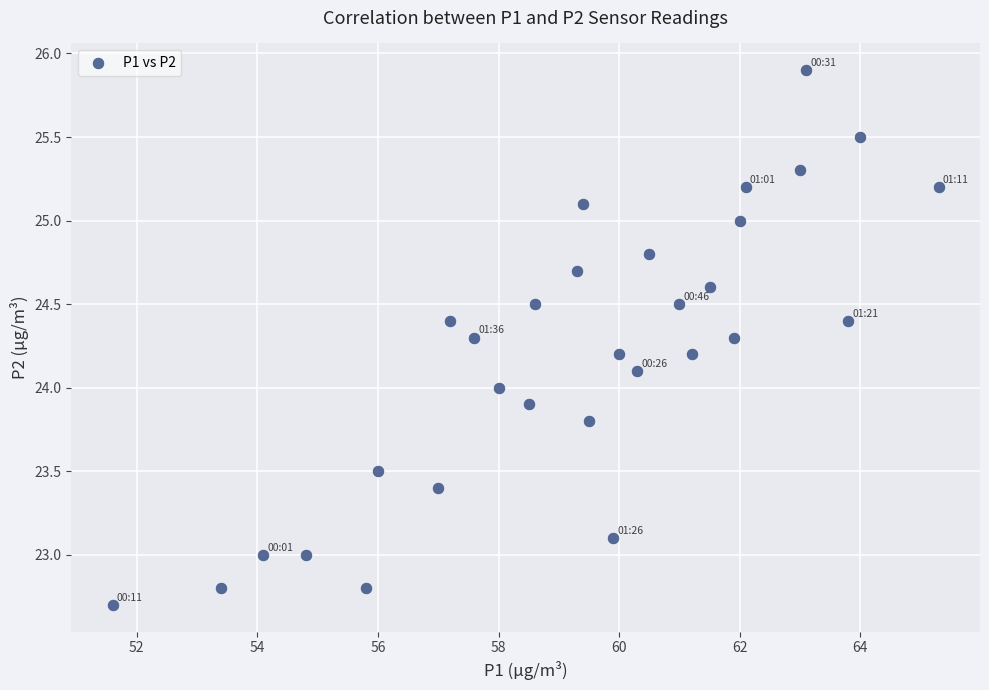

What is the range of Y values (max minus min)?

3.2